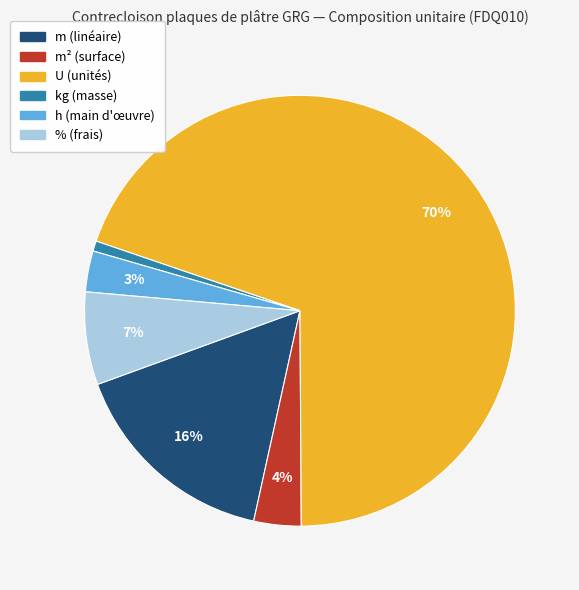

Is there a majority slice in this chart?

Yes